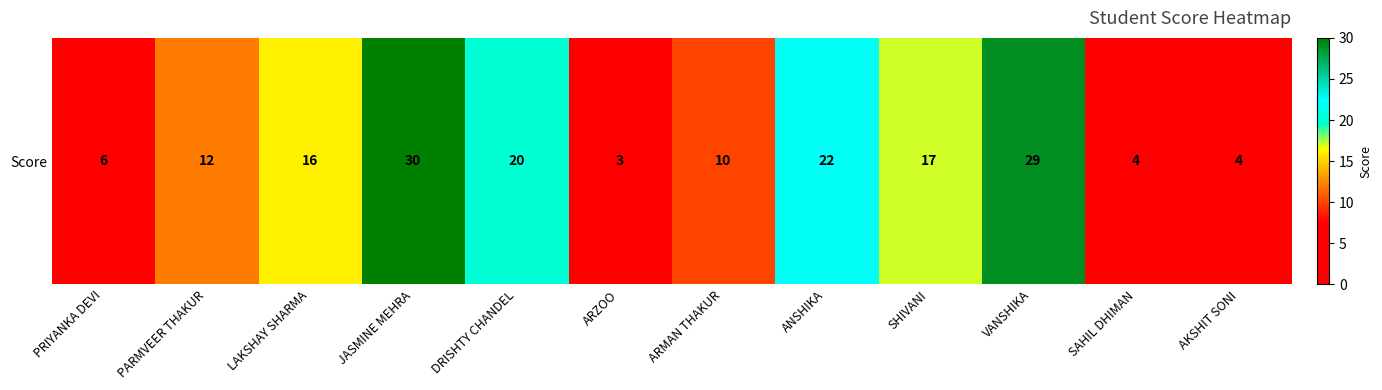

At which category does the chart reach its peak across all series?

JASMINE MEHRA